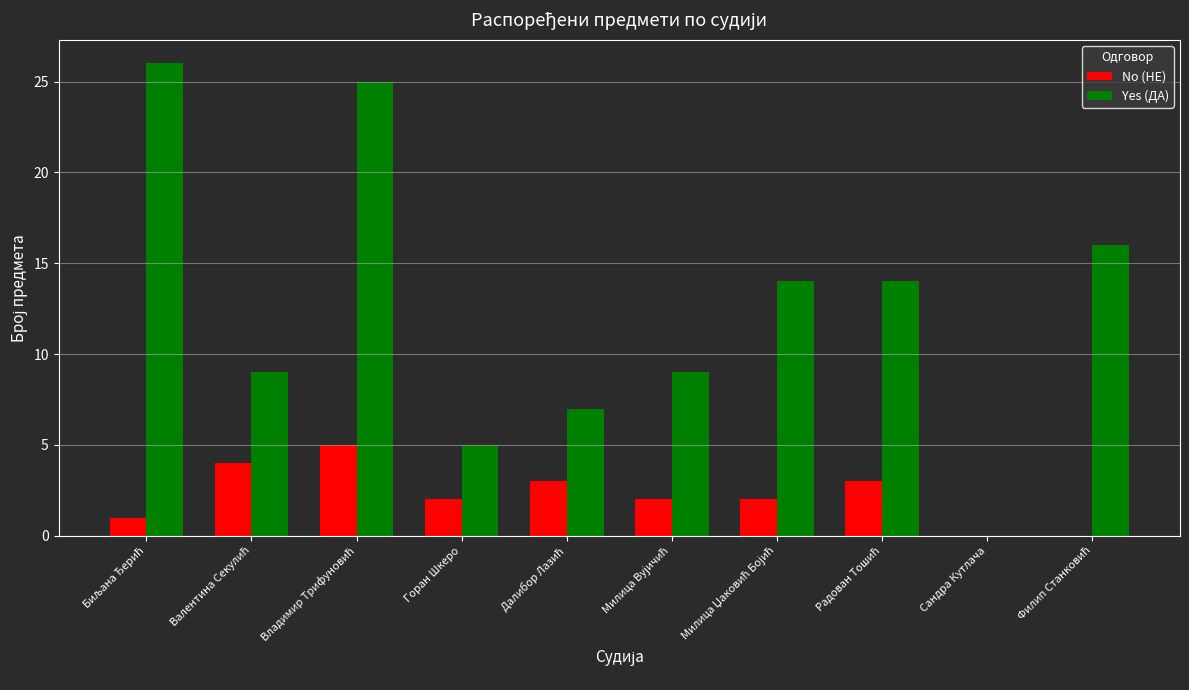

The value of No (НЕ) at Сандра Кутлача is 2. True or false?

False